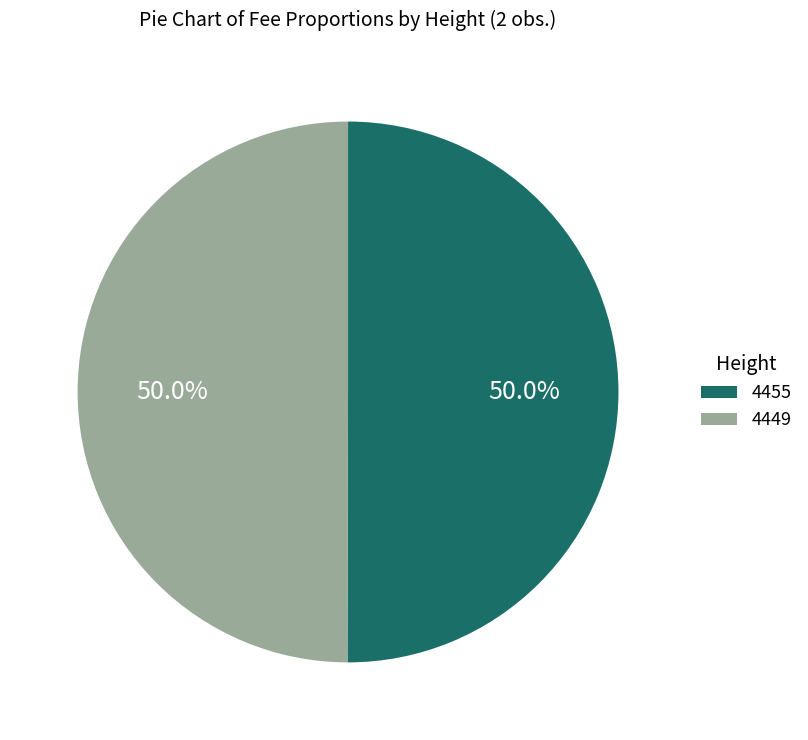

To the nearest percent, what percentage of the pie is 4455?

50%